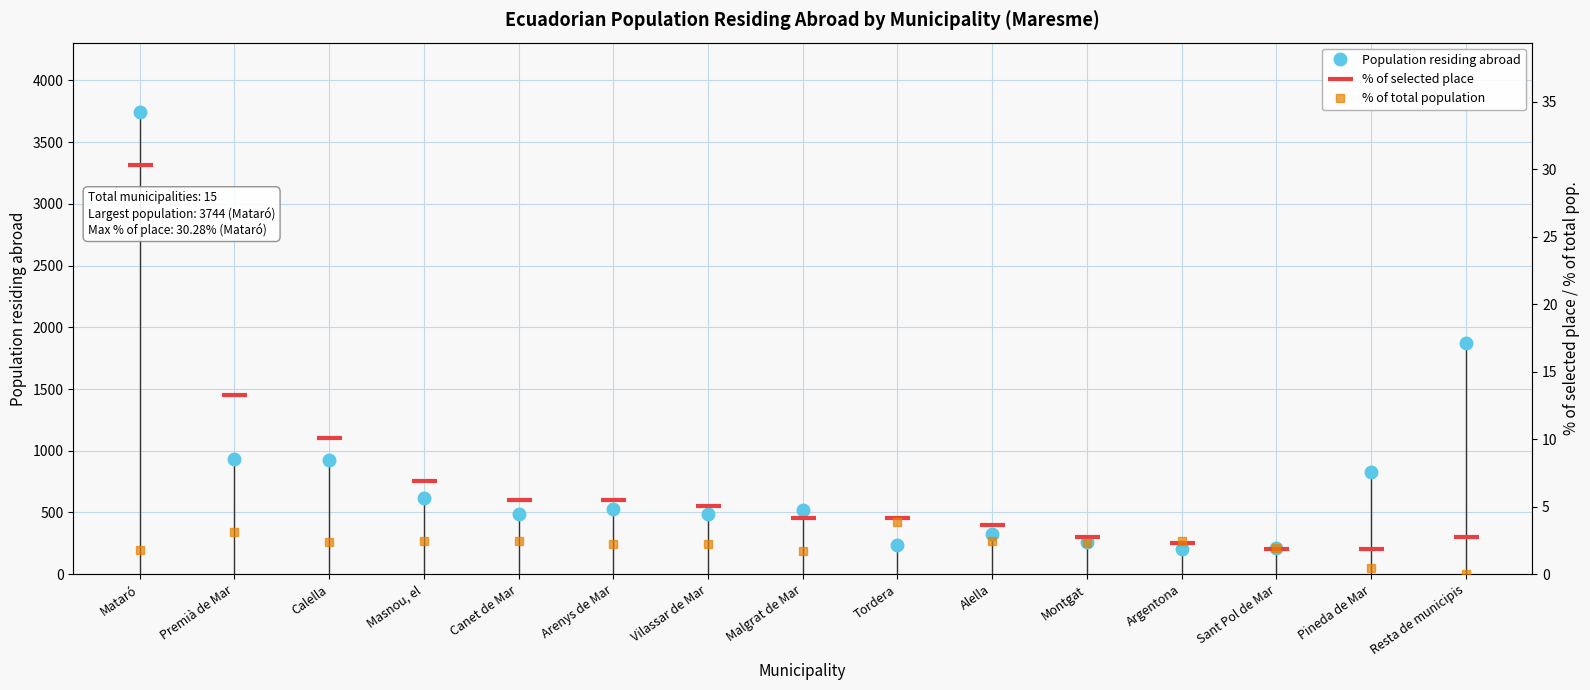

Reading left to right, extract all data points from this chart.

Population residing abroad: Mataró=3744.0	Premià de Mar=930.0	Calella=921.0	Masnou, el=615.0	Canet de Mar=489.0	Arenys de Mar=532.0	Vilassar de Mar=484.0	Malgrat de Mar=519.0	Tordera=233.0	Alella=326.0	Montgat=260.0	Argentona=205.0	Sant Pol de Mar=209.0	Pineda de Mar=826.0	Resta de municipis=1870.0
% of selected place: Mataró=30.3	Premià de Mar=13.3	Calella=10.1	Masnou, el=6.9	Canet de Mar=5.5	Arenys de Mar=5.5	Vilassar de Mar=5.0	Malgrat de Mar=4.1	Tordera=4.1	Alella=3.7	Montgat=2.8	Argentona=2.3	Sant Pol de Mar=1.8	Pineda de Mar=1.8	Resta de municipis=2.8
% of total population: Mataró=1.8	Premià de Mar=3.1	Calella=2.4	Masnou, el=2.4	Canet de Mar=2.5	Arenys de Mar=2.3	Vilassar de Mar=2.3	Malgrat de Mar=1.7	Tordera=3.9	Alella=2.5	Montgat=2.3	Argentona=2.4	Sant Pol de Mar=1.9	Pineda de Mar=0.5	Resta de municipis=0.0